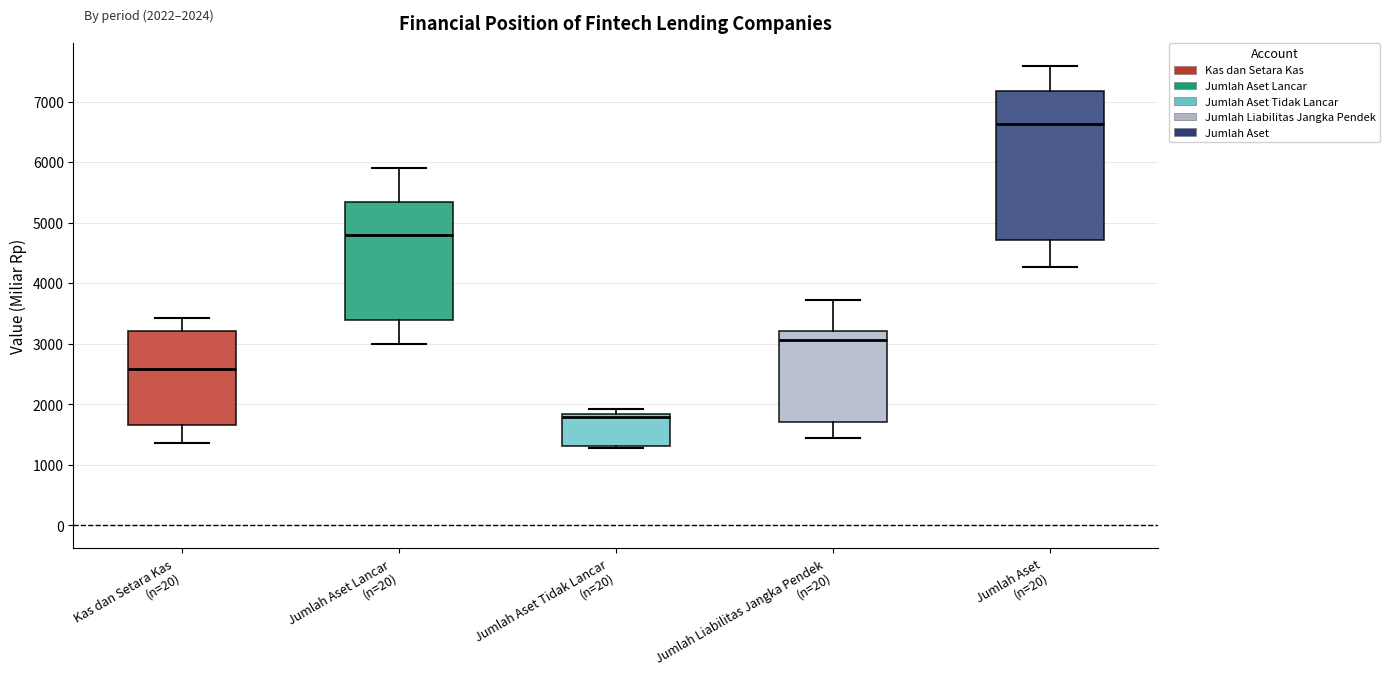

Comparing the boxes themselves (not the whiskers), which one is the tallest?

Jumlah Aset (n=20)